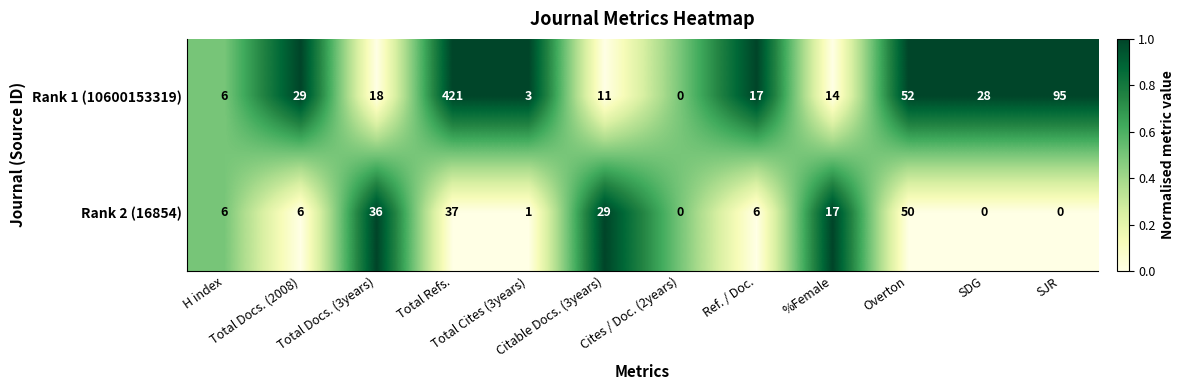

Which series has the largest total across all categories?

Rank 1 (10600153319)